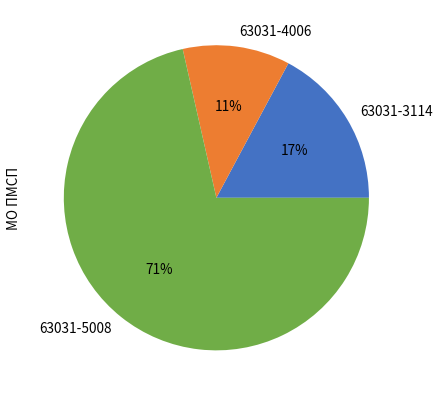

Combined, do 63031-4006 and 63031-5008 account for over 50%?

Yes